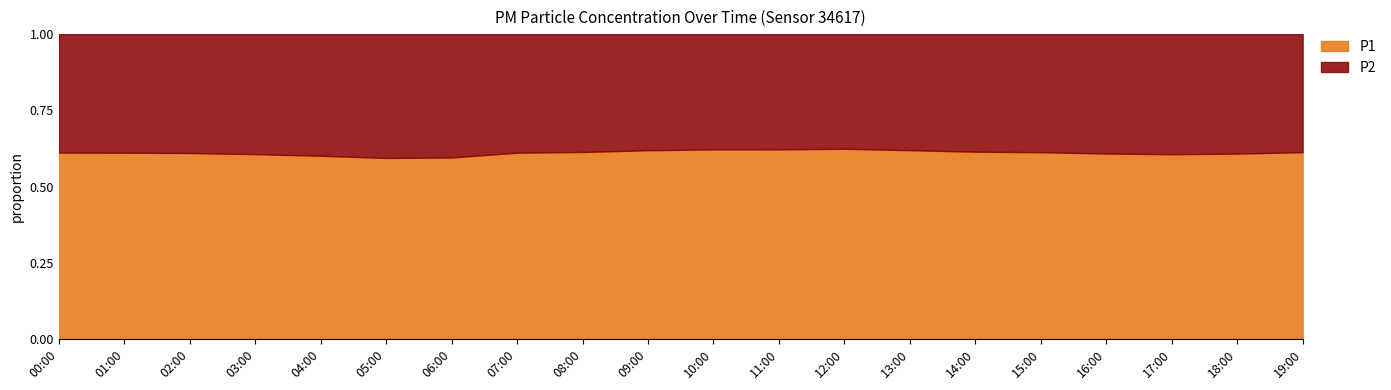

The P1 series shows 9.9 at 05:00. True or false?

True